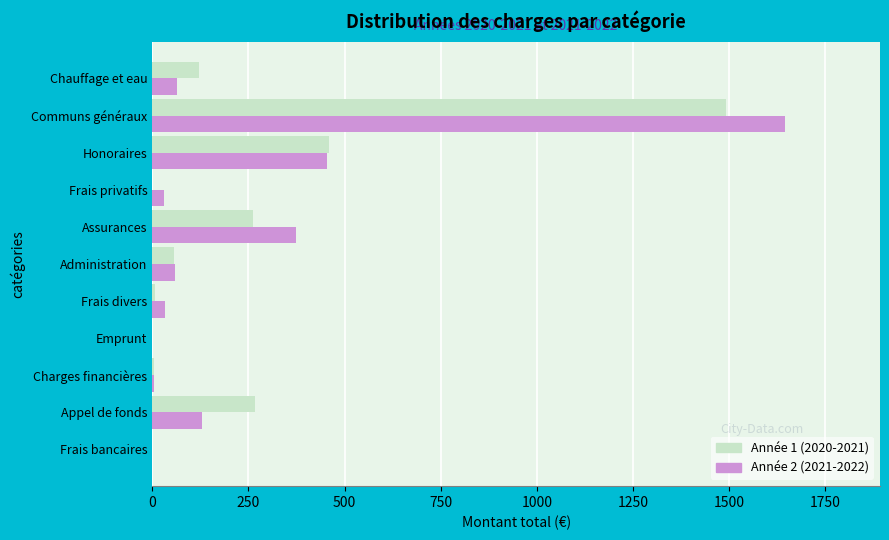

Is it true that Année 2 (2021-2022) equals 1645.2 at Communs généraux?

True